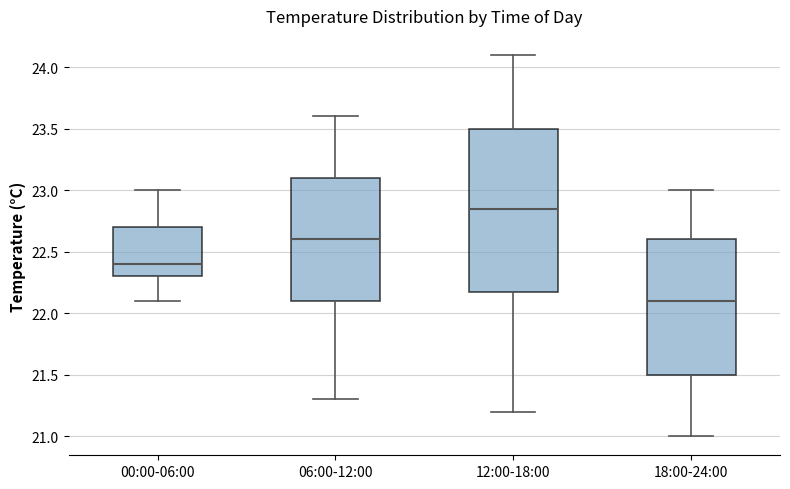

Where is the upper edge of the box for 06:00-12:00 on the y-axis? The values are not printed on the chart, so give them approximately, as read against the axis.

23.10